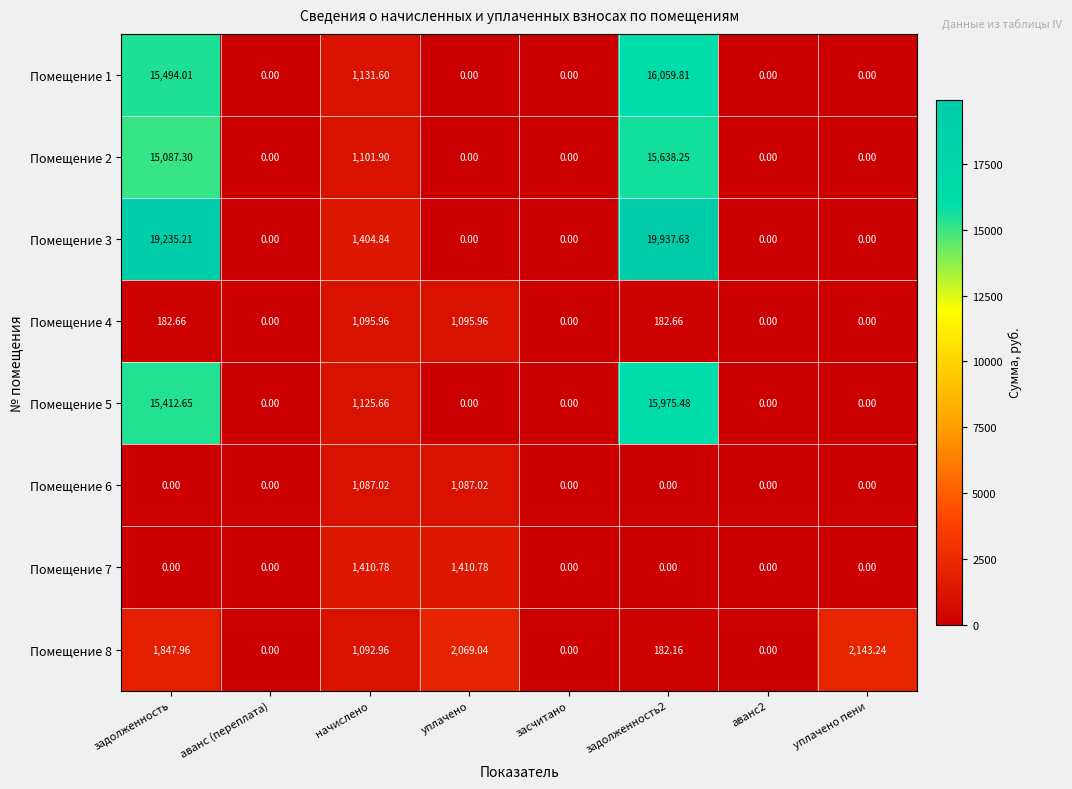

How many categories are shown in the chart?

8